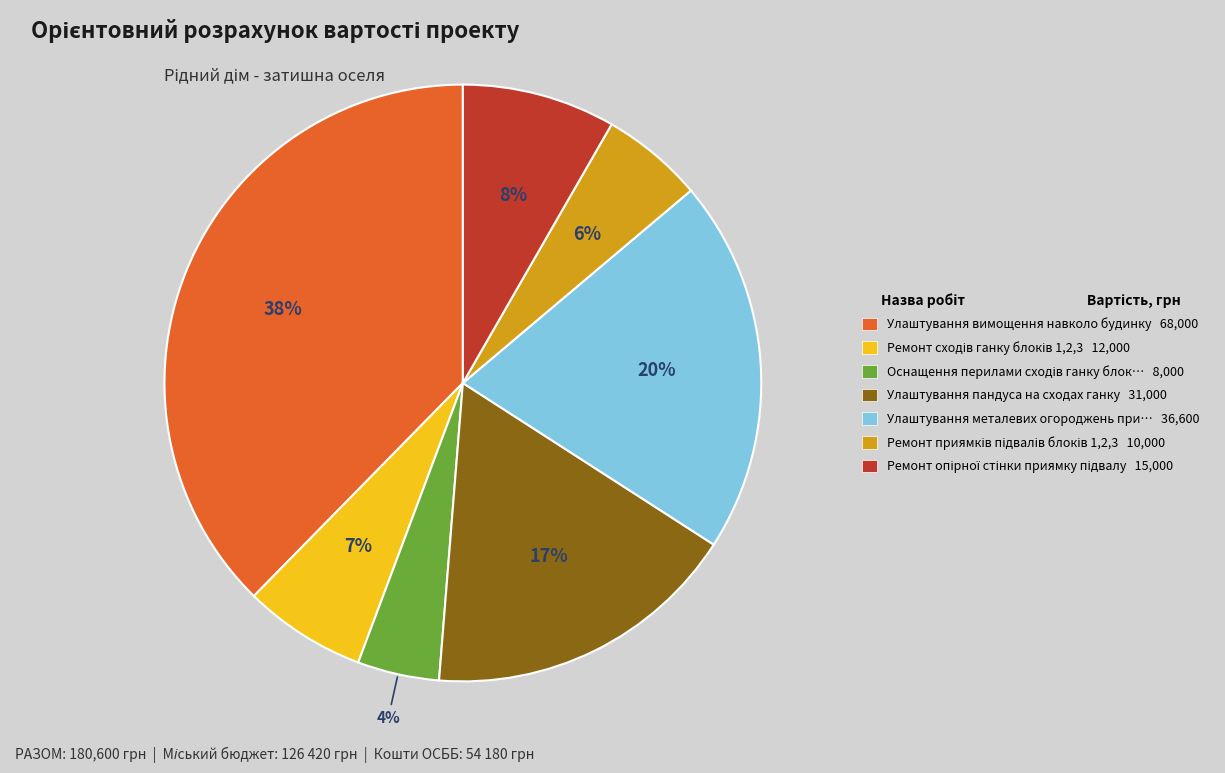

Does any single category account for the majority?

No